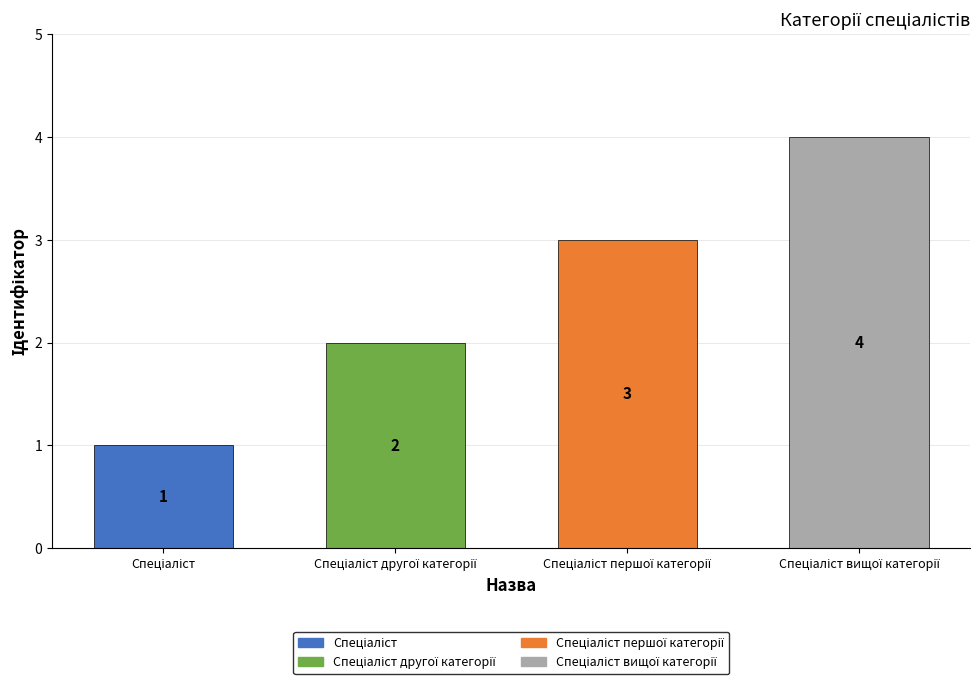

What is the value of the 1st bar from the left?

1